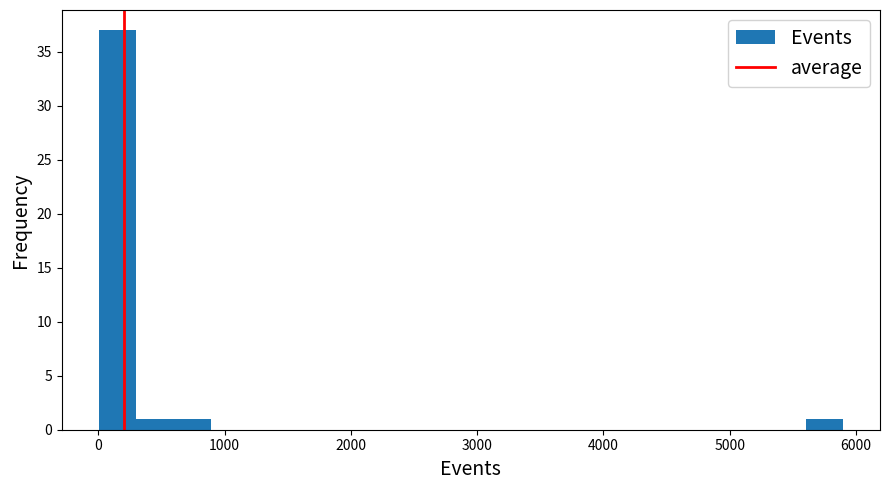

Around what value on the x-axis is the tallest bar? Give the approximate position of its centre, as read against the axis.

200